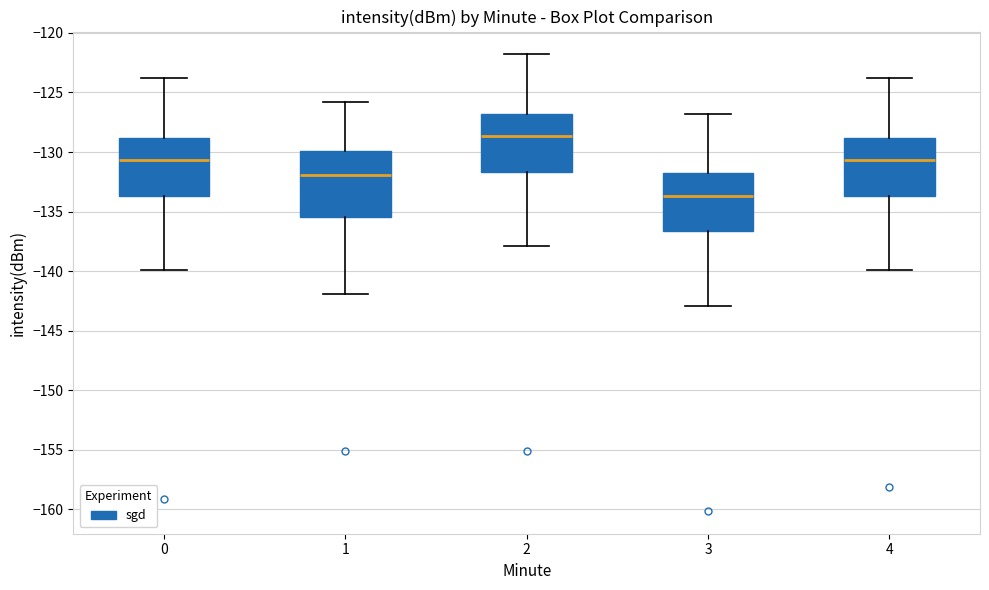

Where does the lower whisker of the box at x = 2 end on the y-axis? The values are not printed on the chart, so give them approximately, as read against the axis.

-138.0